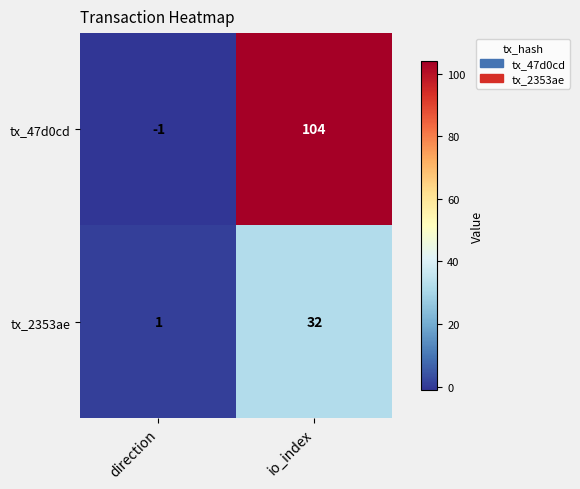

Count the number of categories in the chart.

2